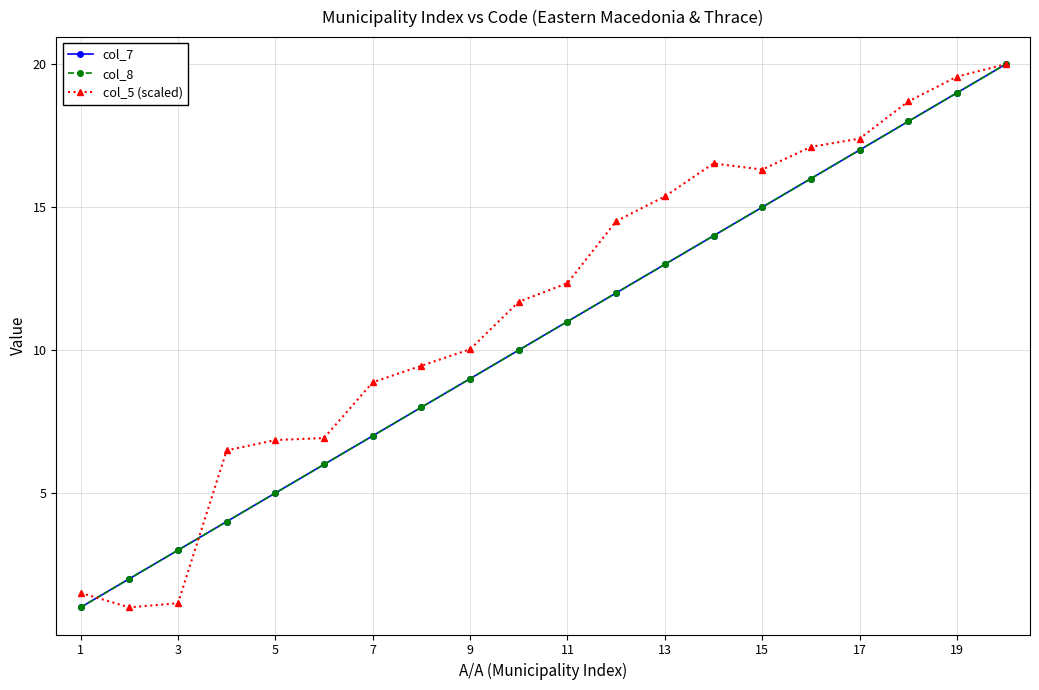

Does the chart have visible grid lines?

Yes